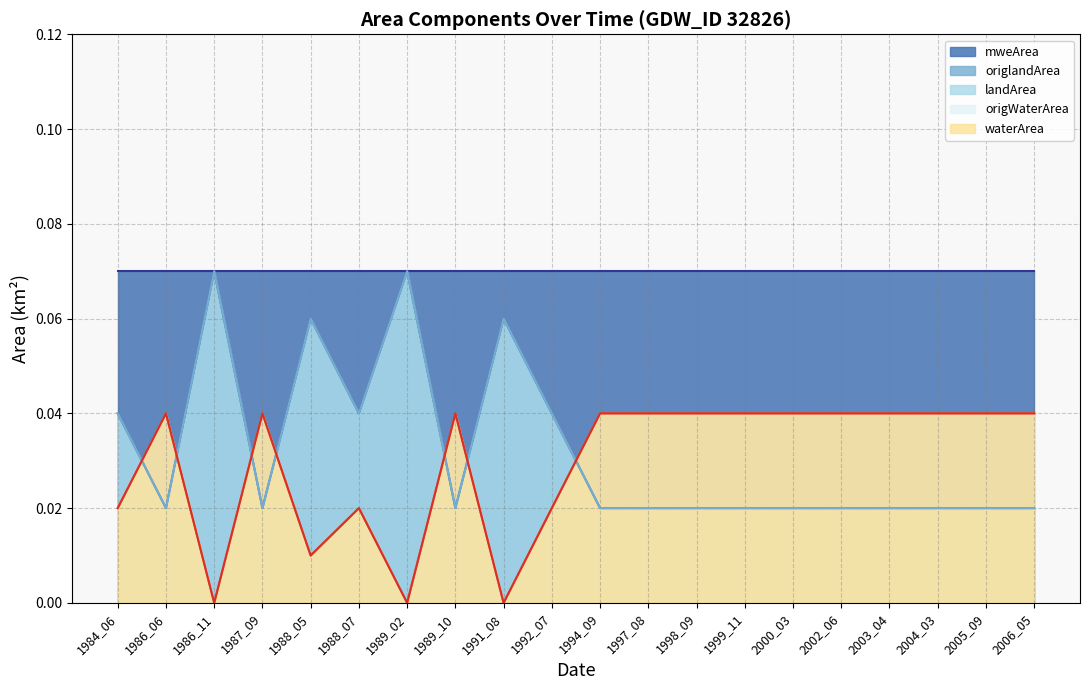

In waterArea, how many points are higher than both neighbors (excluding endpoints)?

4